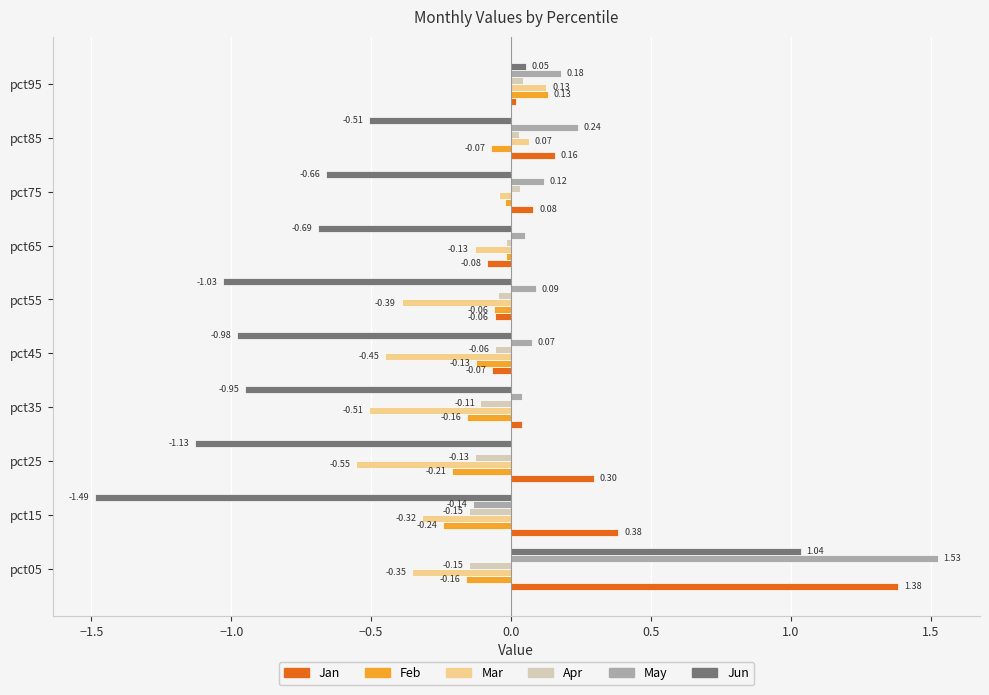

What is the total value across all series at pct45?

-1.6